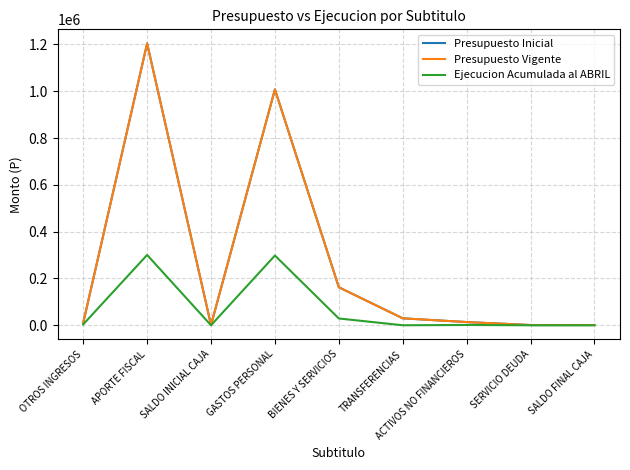

What is the label of the 1st point from the right?

SALDO FINAL CAJA